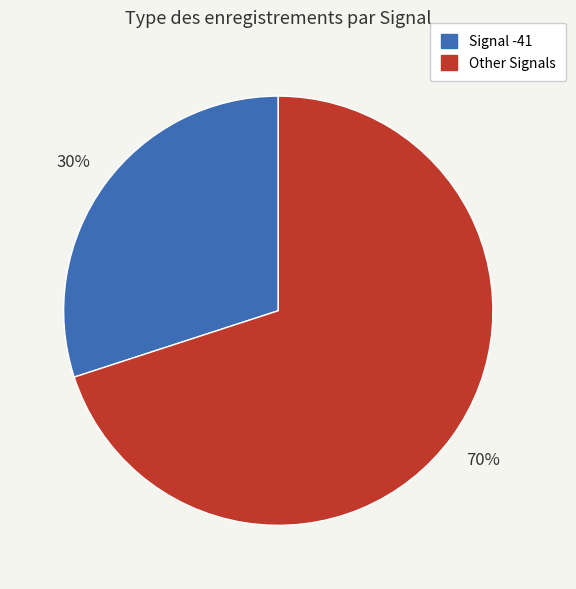

Is there any slice that represents more than half of the pie?

Yes